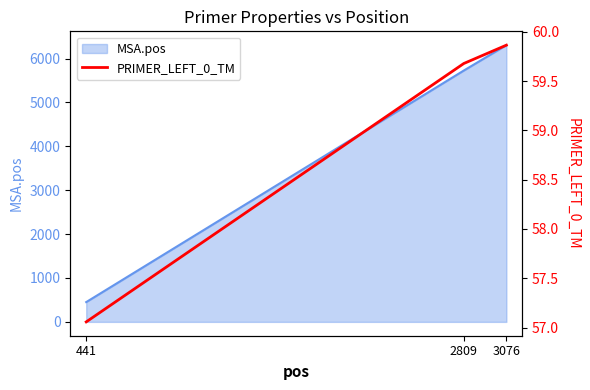

At which label is MSA.pos closest to 3378?

2809